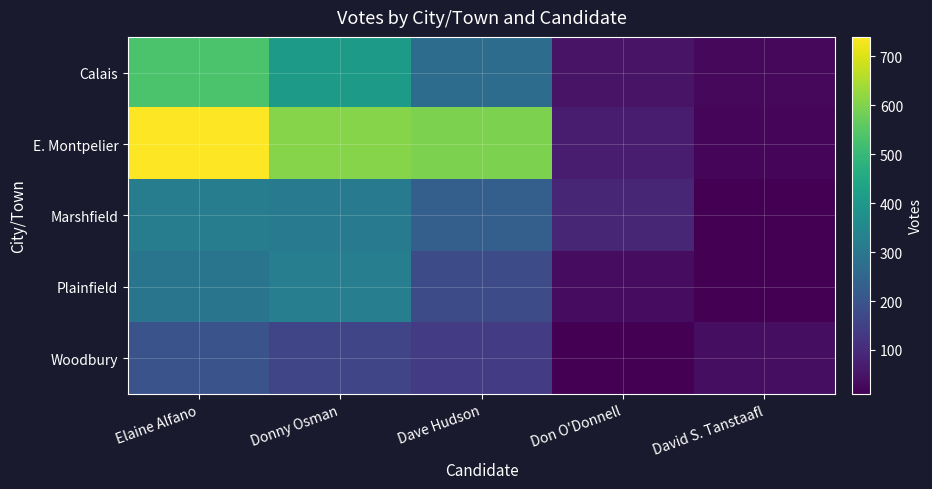

At how many categories does at least one series exceed 152?

3